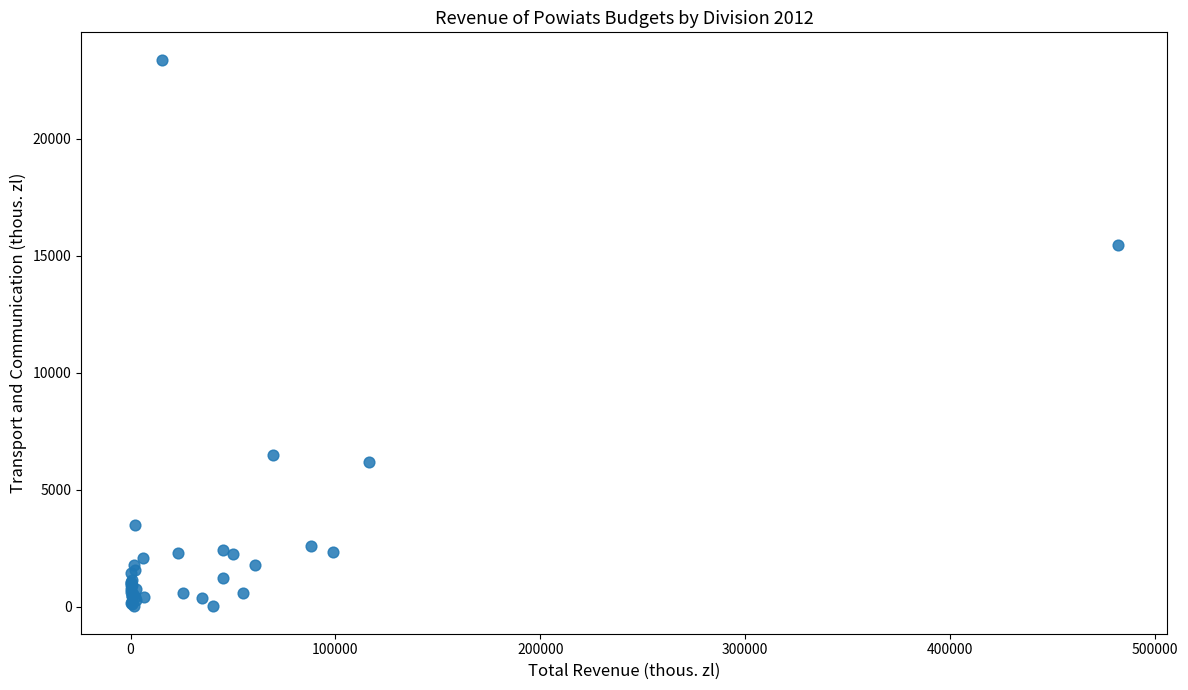

What Y value in the scatter plot is closest to 11696?

15444.4